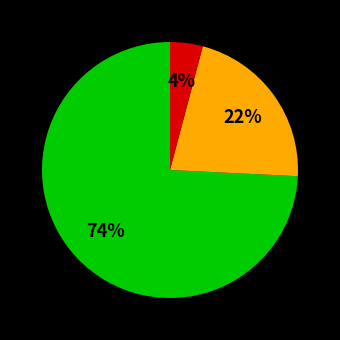

To the nearest percent, what is the average slice percentage?

33%